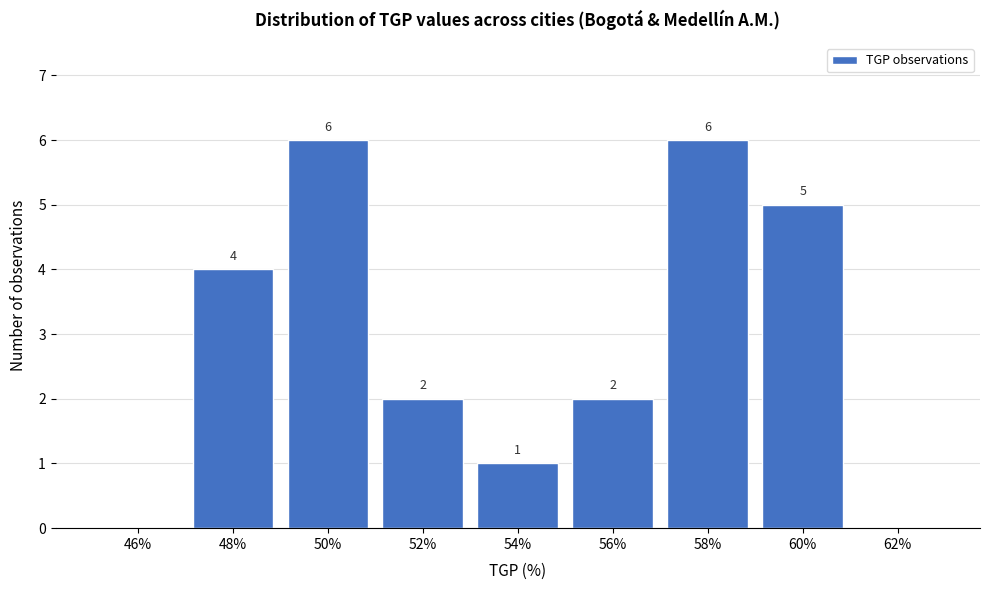

Reading right to left, extract all data points from this chart.

62%=0	60%=5	58%=6	56%=2	54%=1	52%=2	50%=6	48%=4	46%=0